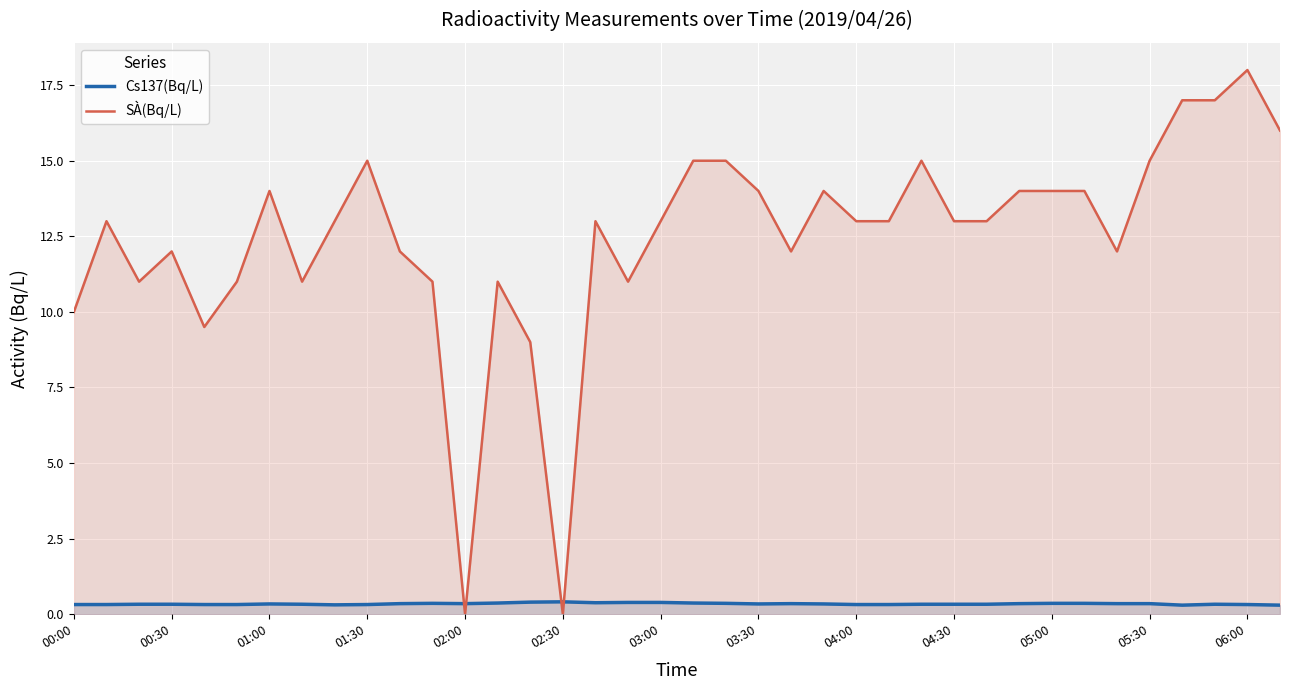

What is the difference between the highest and lowest values at 19?

14.6